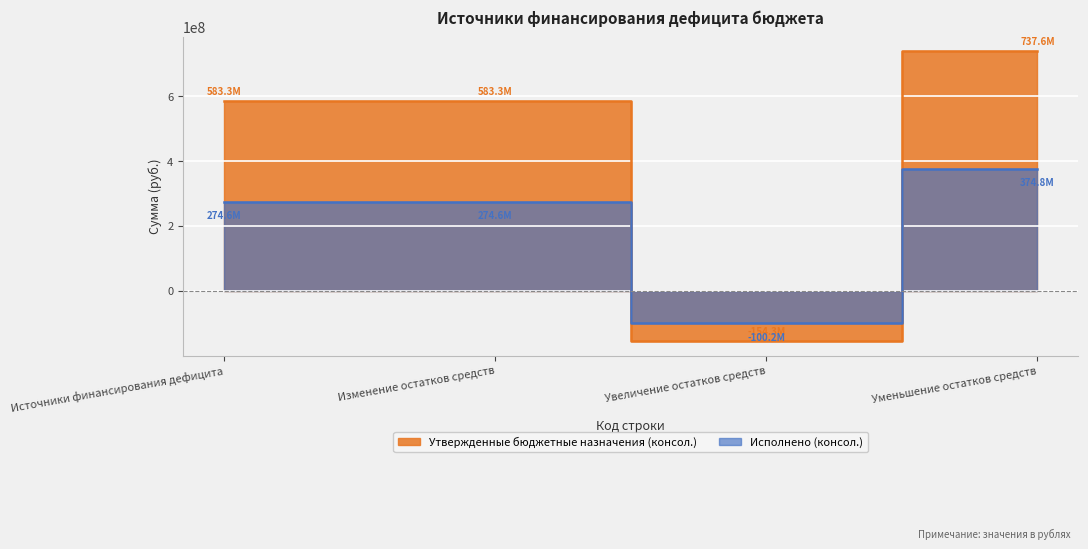

Which series has the widest spread of values?

Утвержденные бюджетные назначения (консол.)